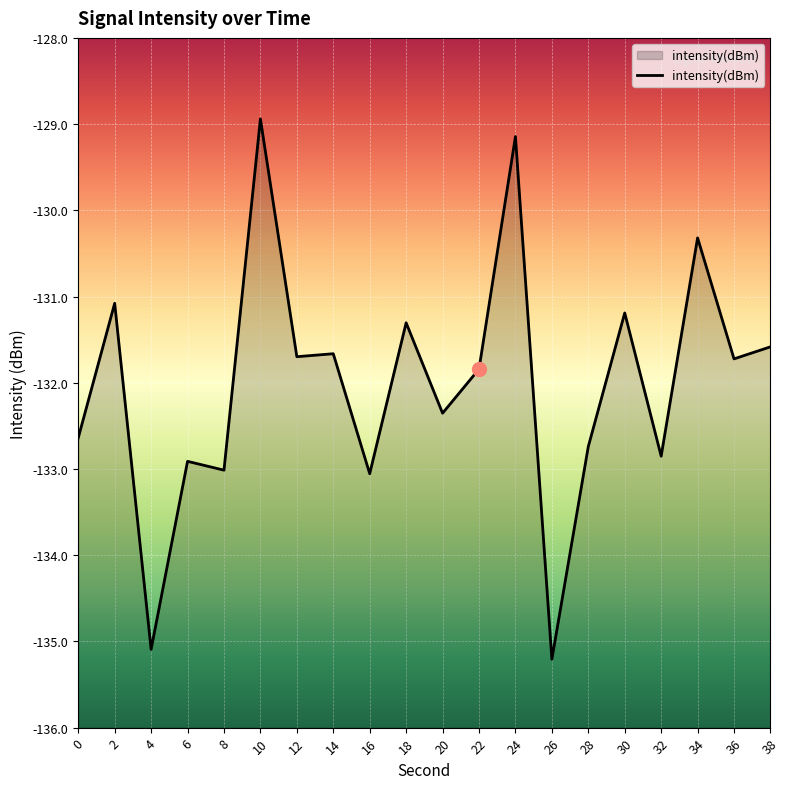

At which category does the data reach its first local valley?

4